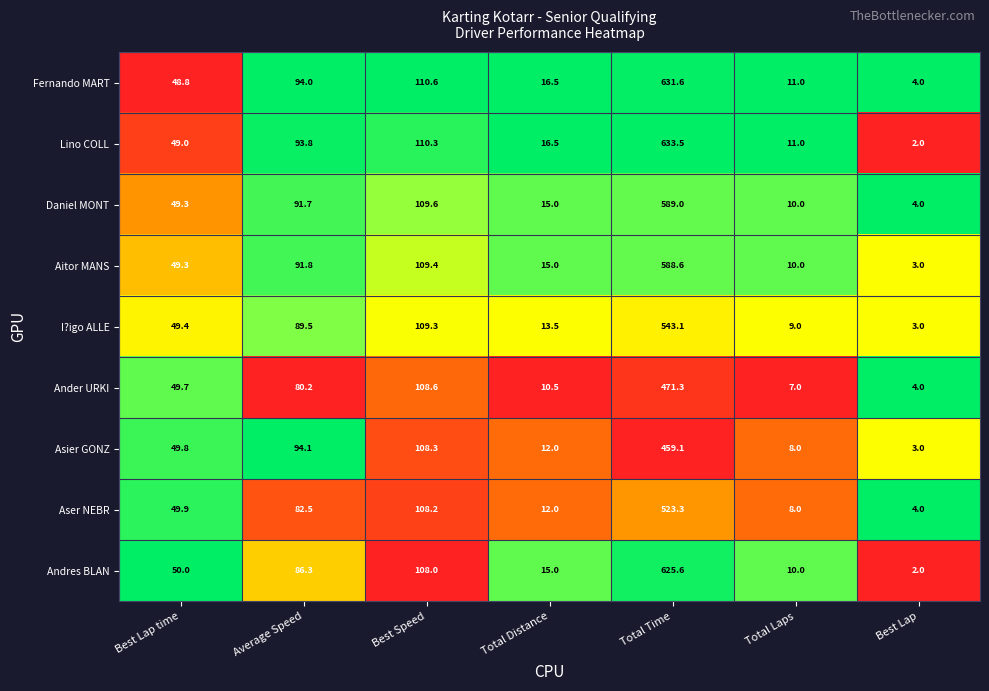

What is the sum of the Lino COLL values at Total Distance and Total Time?

650.0